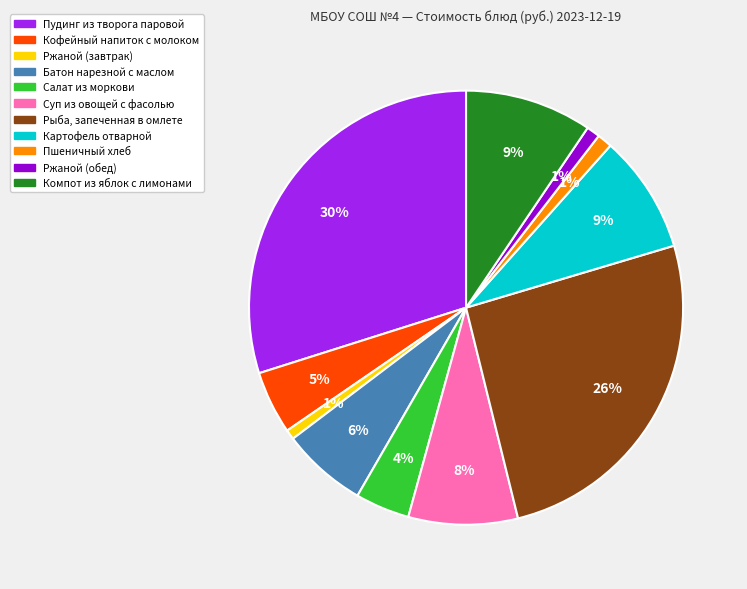

Do Компот из яблок с лимонами and Картофель отварной together represent more than half of the pie?

No